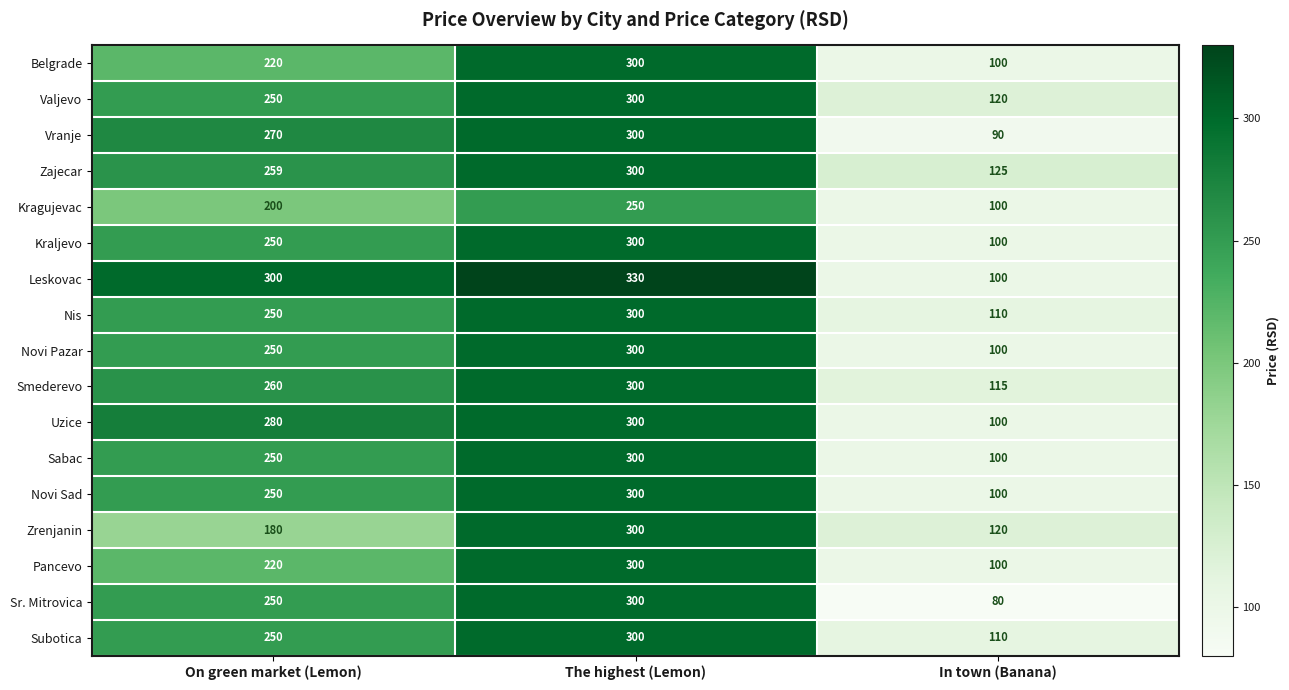

What is the difference between the Zrenjanin values at In town (Banana) and The highest (Lemon)?

180